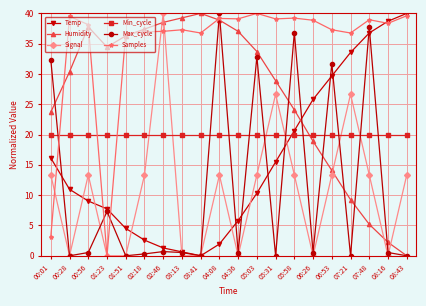

What is the difference between the highest and lowest values at 01:23?

34.4